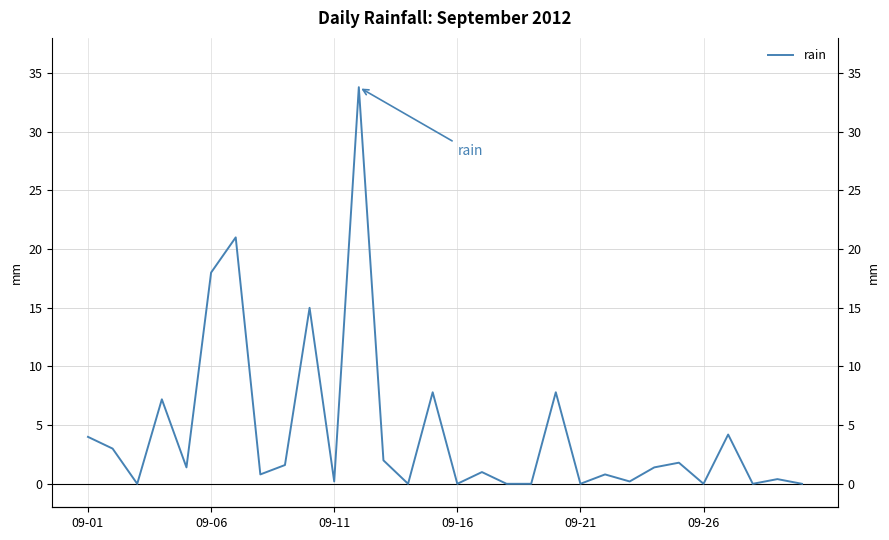

How many points are higher than both their immediate neighbors (excluding endpoints)?

11